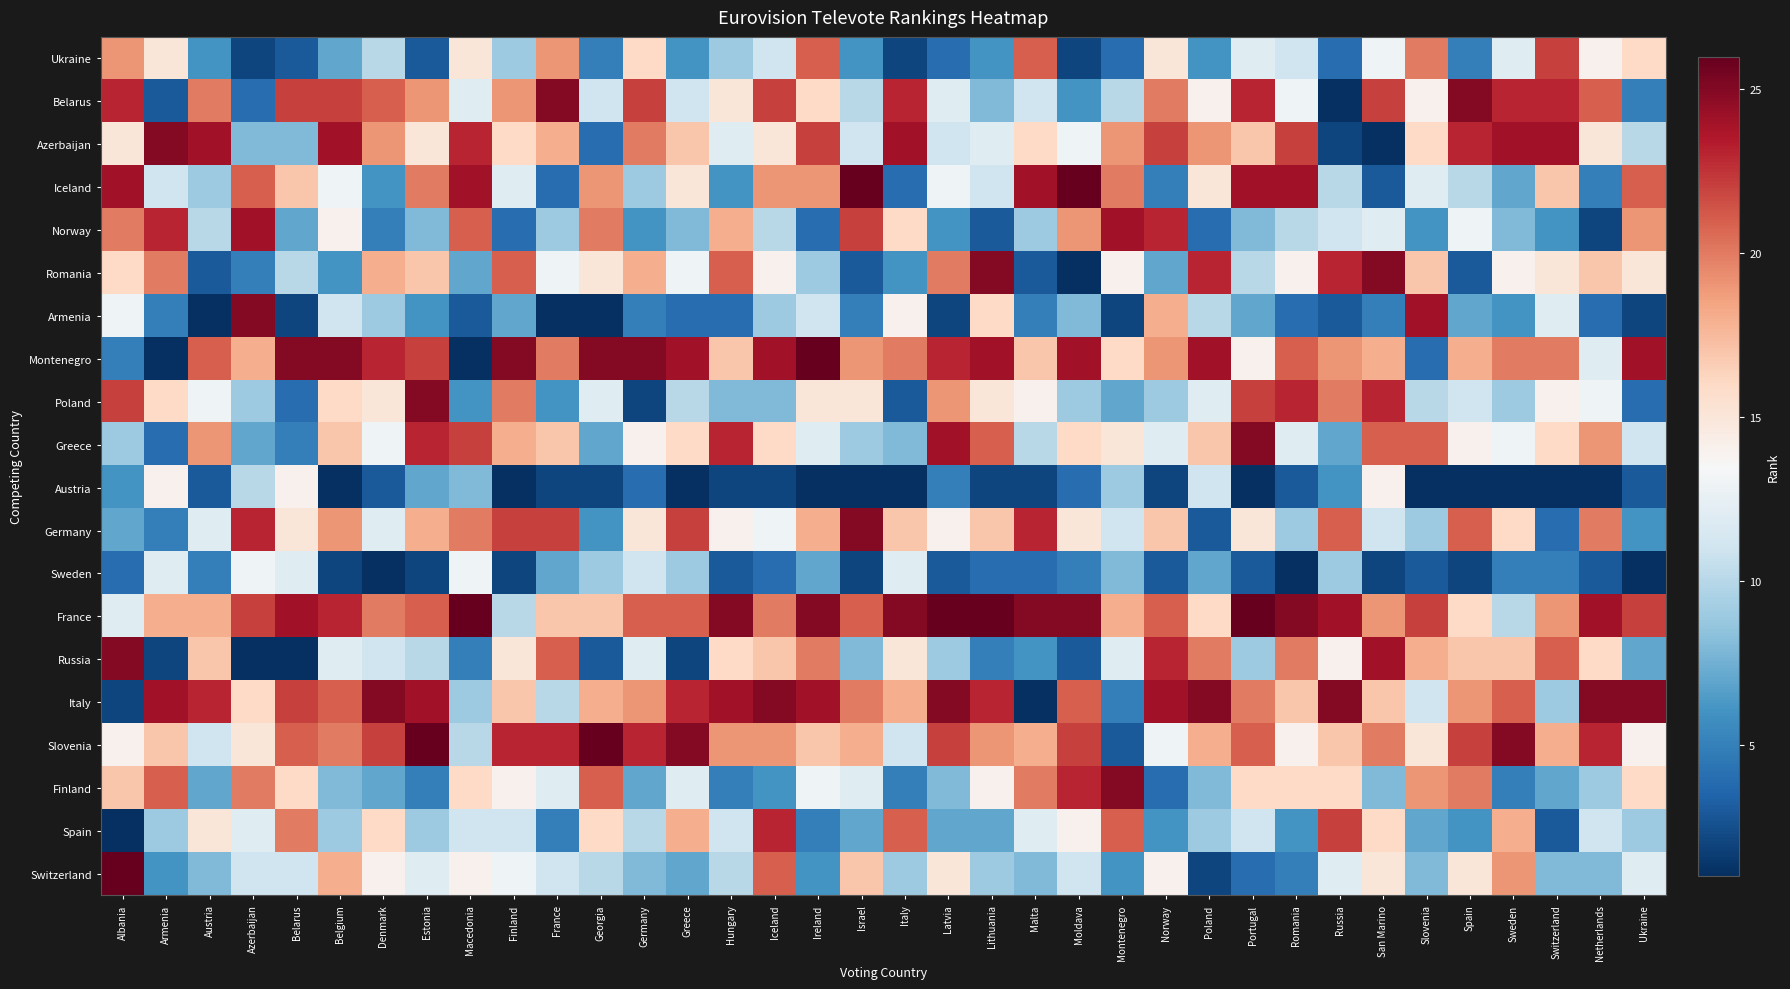

Reading right to left, transcribe all the data shown in this chart.

Ukraine: Ukraine=16	Netherlands=14	Switzerland=22	Sweden=12	Spain=5	Slovenia=20	San Marino=13	Russia=4	Romania=11	Portugal=12	Poland=6	Norway=15	Montenegro=4	Moldava=2	Malta=21	Lithuania=6	Latvia=4	Italy=2	Israel=6	Ireland=21	Iceland=11	Hungary=9	Greece=6	Germany=16	Georgia=5	France=19	Finland=9	Macedonia=15	Estonia=3	Denmark=10	Belgium=7	Belarus=3	Azerbaijan=2	Austria=6	Armenia=15	Albania=19
Belarus: Ukraine=5	Netherlands=21	Switzerland=23	Sweden=23	Spain=25	Slovenia=14	San Marino=22	Russia=1	Romania=13	Portugal=23	Poland=14	Norway=20	Montenegro=10	Moldava=6	Malta=11	Lithuania=8	Latvia=12	Italy=23	Israel=10	Ireland=16	Iceland=22	Hungary=15	Greece=11	Germany=22	Georgia=11	France=25	Finland=19	Macedonia=12	Estonia=19	Denmark=21	Belgium=22	Belarus=22	Azerbaijan=4	Austria=20	Armenia=3	Albania=23
Azerbaijan: Ukraine=10	Netherlands=15	Switzerland=24	Sweden=24	Spain=23	Slovenia=16	San Marino=1	Russia=2	Romania=22	Portugal=17	Poland=19	Norway=22	Montenegro=19	Moldava=13	Malta=16	Lithuania=12	Latvia=11	Italy=24	Israel=11	Ireland=22	Iceland=15	Hungary=12	Greece=17	Germany=20	Georgia=4	France=18	Finland=16	Macedonia=23	Estonia=15	Denmark=19	Belgium=24	Belarus=8	Azerbaijan=8	Austria=24	Armenia=25	Albania=15
Iceland: Ukraine=21	Netherlands=5	Switzerland=17	Sweden=7	Spain=10	Slovenia=12	San Marino=3	Russia=10	Romania=24	Portugal=24	Poland=15	Norway=5	Montenegro=20	Moldava=26	Malta=24	Lithuania=11	Latvia=13	Italy=4	Israel=26	Ireland=19	Iceland=19	Hungary=6	Greece=15	Germany=9	Georgia=19	France=4	Finland=12	Macedonia=24	Estonia=20	Denmark=6	Belgium=13	Belarus=17	Azerbaijan=21	Austria=9	Armenia=11	Albania=24
Norway: Ukraine=19	Netherlands=2	Switzerland=6	Sweden=8	Spain=13	Slovenia=6	San Marino=12	Russia=11	Romania=10	Portugal=8	Poland=4	Norway=23	Montenegro=24	Moldava=19	Malta=9	Lithuania=3	Latvia=6	Italy=16	Israel=22	Ireland=4	Iceland=10	Hungary=18	Greece=8	Germany=6	Georgia=20	France=9	Finland=4	Macedonia=21	Estonia=8	Denmark=5	Belgium=14	Belarus=7	Azerbaijan=24	Austria=10	Armenia=23	Albania=20
Romania: Ukraine=15	Netherlands=17	Switzerland=15	Sweden=14	Spain=3	Slovenia=17	San Marino=25	Russia=23	Romania=14	Portugal=10	Poland=23	Norway=7	Montenegro=14	Moldava=1	Malta=3	Lithuania=25	Latvia=20	Italy=6	Israel=3	Ireland=9	Iceland=14	Hungary=21	Greece=13	Germany=18	Georgia=15	France=13	Finland=21	Macedonia=7	Estonia=17	Denmark=18	Belgium=6	Belarus=10	Azerbaijan=5	Austria=3	Armenia=20	Albania=16
Armenia: Ukraine=2	Netherlands=4	Switzerland=12	Sweden=6	Spain=7	Slovenia=24	San Marino=5	Russia=3	Romania=4	Portugal=7	Poland=10	Norway=18	Montenegro=2	Moldava=8	Malta=5	Lithuania=16	Latvia=2	Italy=14	Israel=5	Ireland=11	Iceland=9	Hungary=4	Greece=4	Germany=5	Georgia=1	France=1	Finland=7	Macedonia=3	Estonia=6	Denmark=9	Belgium=11	Belarus=2	Azerbaijan=25	Austria=1	Armenia=5	Albania=13
Montenegro: Ukraine=24	Netherlands=12	Switzerland=20	Sweden=20	Spain=18	Slovenia=4	San Marino=18	Russia=19	Romania=21	Portugal=14	Poland=24	Norway=19	Montenegro=16	Moldava=24	Malta=17	Lithuania=24	Latvia=23	Italy=20	Israel=19	Ireland=26	Iceland=24	Hungary=17	Greece=24	Germany=25	Georgia=25	France=20	Finland=25	Macedonia=1	Estonia=22	Denmark=23	Belgium=25	Belarus=25	Azerbaijan=18	Austria=21	Armenia=1	Albania=5
Poland: Ukraine=4	Netherlands=13	Switzerland=14	Sweden=9	Spain=11	Slovenia=10	San Marino=23	Russia=20	Romania=23	Portugal=22	Poland=12	Norway=9	Montenegro=7	Moldava=9	Malta=14	Lithuania=15	Latvia=19	Italy=3	Israel=15	Ireland=15	Iceland=8	Hungary=8	Greece=10	Germany=2	Georgia=12	France=6	Finland=20	Macedonia=6	Estonia=25	Denmark=15	Belgium=16	Belarus=4	Azerbaijan=9	Austria=13	Armenia=16	Albania=22
Greece: Ukraine=11	Netherlands=19	Switzerland=16	Sweden=13	Spain=14	Slovenia=21	San Marino=21	Russia=7	Romania=12	Portugal=25	Poland=17	Norway=12	Montenegro=15	Moldava=16	Malta=10	Lithuania=21	Latvia=24	Italy=8	Israel=9	Ireland=12	Iceland=16	Hungary=23	Greece=16	Germany=14	Georgia=7	France=17	Finland=18	Macedonia=22	Estonia=23	Denmark=13	Belgium=17	Belarus=5	Azerbaijan=7	Austria=19	Armenia=4	Albania=9
Austria: Ukraine=3	Netherlands=1	Switzerland=1	Sweden=1	Spain=1	Slovenia=1	San Marino=14	Russia=6	Romania=3	Portugal=1	Poland=11	Norway=2	Montenegro=9	Moldava=4	Malta=2	Lithuania=2	Latvia=5	Italy=1	Israel=1	Ireland=1	Iceland=2	Hungary=2	Greece=1	Germany=4	Georgia=2	France=2	Finland=1	Macedonia=8	Estonia=7	Denmark=3	Belgium=1	Belarus=14	Azerbaijan=10	Austria=3	Armenia=14	Albania=6
Germany: Ukraine=6	Netherlands=20	Switzerland=4	Sweden=16	Spain=21	Slovenia=9	San Marino=11	Russia=21	Romania=9	Portugal=15	Poland=3	Norway=17	Montenegro=11	Moldava=15	Malta=23	Lithuania=17	Latvia=14	Italy=17	Israel=25	Ireland=18	Iceland=13	Hungary=14	Greece=22	Germany=15	Georgia=6	France=22	Finland=22	Macedonia=20	Estonia=18	Denmark=12	Belgium=19	Belarus=15	Azerbaijan=23	Austria=12	Armenia=5	Albania=7
Sweden: Ukraine=1	Netherlands=3	Switzerland=5	Sweden=5	Spain=2	Slovenia=3	San Marino=2	Russia=9	Romania=1	Portugal=3	Poland=7	Norway=3	Montenegro=8	Moldava=5	Malta=4	Lithuania=4	Latvia=3	Italy=12	Israel=2	Ireland=7	Iceland=4	Hungary=3	Greece=9	Germany=11	Georgia=9	France=7	Finland=2	Macedonia=13	Estonia=2	Denmark=1	Belgium=2	Belarus=12	Azerbaijan=13	Austria=5	Armenia=12	Albania=4
France: Ukraine=22	Netherlands=24	Switzerland=19	Sweden=10	Spain=16	Slovenia=22	San Marino=19	Russia=24	Romania=25	Portugal=26	Poland=16	Norway=21	Montenegro=18	Moldava=25	Malta=25	Lithuania=26	Latvia=26	Italy=25	Israel=21	Ireland=25	Iceland=20	Hungary=25	Greece=21	Germany=21	Georgia=17	France=17	Finland=10	Macedonia=26	Estonia=21	Denmark=20	Belgium=23	Belarus=24	Azerbaijan=22	Austria=18	Armenia=18	Albania=12
Russia: Ukraine=7	Netherlands=16	Switzerland=21	Sweden=17	Spain=17	Slovenia=18	San Marino=24	Russia=14	Romania=20	Portugal=9	Poland=20	Norway=23	Montenegro=12	Moldava=3	Malta=6	Lithuania=5	Latvia=9	Italy=15	Israel=8	Ireland=20	Iceland=17	Hungary=16	Greece=2	Germany=12	Georgia=3	France=21	Finland=15	Macedonia=5	Estonia=10	Denmark=11	Belgium=12	Belarus=1	Azerbaijan=1	Austria=17	Armenia=2	Albania=25
Italy: Ukraine=25	Netherlands=25	Switzerland=9	Sweden=21	Spain=19	Slovenia=11	San Marino=17	Russia=25	Romania=17	Portugal=20	Poland=25	Norway=24	Montenegro=5	Moldava=21	Malta=1	Lithuania=23	Latvia=25	Italy=18	Israel=20	Ireland=24	Iceland=25	Hungary=24	Greece=23	Germany=19	Georgia=18	France=10	Finland=17	Macedonia=9	Estonia=24	Denmark=25	Belgium=21	Belarus=22	Azerbaijan=16	Austria=23	Armenia=24	Albania=2
Slovenia: Ukraine=14	Netherlands=23	Switzerland=18	Sweden=25	Spain=22	Slovenia=15	San Marino=20	Russia=17	Romania=14	Portugal=21	Poland=18	Norway=13	Montenegro=3	Moldava=22	Malta=18	Lithuania=19	Latvia=22	Italy=11	Israel=18	Ireland=17	Iceland=19	Hungary=19	Greece=25	Germany=23	Georgia=26	France=23	Finland=23	Macedonia=10	Estonia=26	Denmark=22	Belgium=20	Belarus=21	Azerbaijan=15	Austria=11	Armenia=17	Albania=14
Finland: Ukraine=16	Netherlands=9	Switzerland=7	Sweden=5	Spain=20	Slovenia=19	San Marino=8	Russia=16	Romania=16	Portugal=16	Poland=8	Norway=4	Montenegro=25	Moldava=23	Malta=20	Lithuania=14	Latvia=8	Italy=5	Israel=12	Ireland=13	Iceland=6	Hungary=5	Greece=12	Germany=7	Georgia=21	France=12	Finland=14	Macedonia=16	Estonia=5	Denmark=7	Belgium=8	Belarus=16	Azerbaijan=20	Austria=7	Armenia=21	Albania=17
Spain: Ukraine=9	Netherlands=11	Switzerland=3	Sweden=18	Spain=6	Slovenia=7	San Marino=16	Russia=22	Romania=6	Portugal=11	Poland=9	Norway=6	Montenegro=21	Moldava=14	Malta=12	Lithuania=7	Latvia=7	Italy=21	Israel=7	Ireland=5	Iceland=23	Hungary=11	Greece=18	Germany=10	Georgia=16	France=5	Finland=11	Macedonia=11	Estonia=9	Denmark=16	Belgium=9	Belarus=20	Azerbaijan=12	Austria=15	Armenia=9	Albania=1
Switzerland: Ukraine=12	Netherlands=8	Switzerland=8	Sweden=19	Spain=15	Slovenia=8	San Marino=15	Russia=12	Romania=5	Portugal=4	Poland=2	Norway=14	Montenegro=6	Moldava=11	Malta=8	Lithuania=9	Latvia=15	Italy=9	Israel=17	Ireland=6	Iceland=21	Hungary=10	Greece=7	Germany=8	Georgia=10	France=11	Finland=13	Macedonia=14	Estonia=12	Denmark=14	Belgium=18	Belarus=11	Azerbaijan=11	Austria=8	Armenia=6	Albania=26